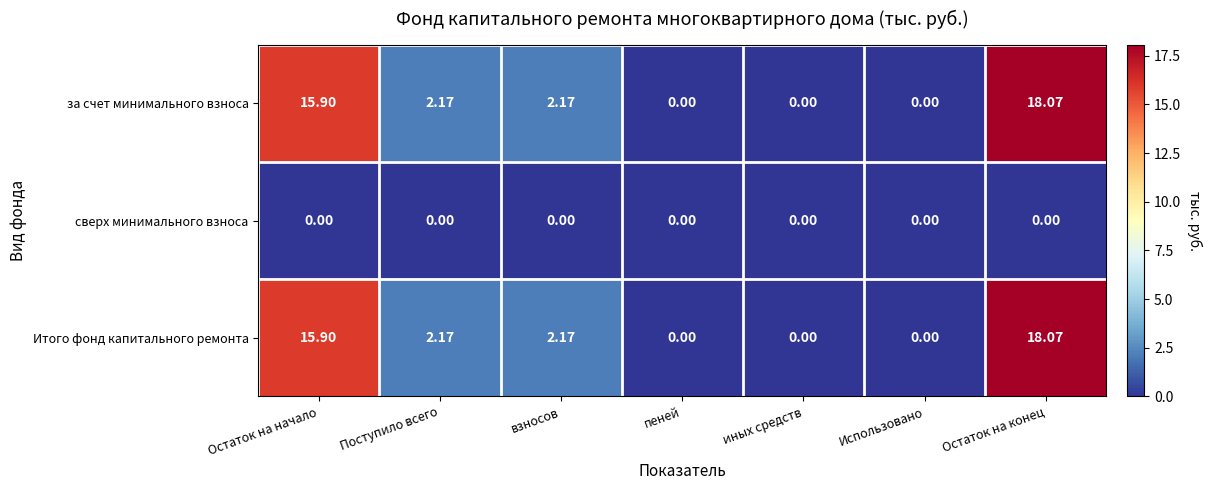

At which label does Итого фонд капитального ремонта reach its peak?

Остаток на конец